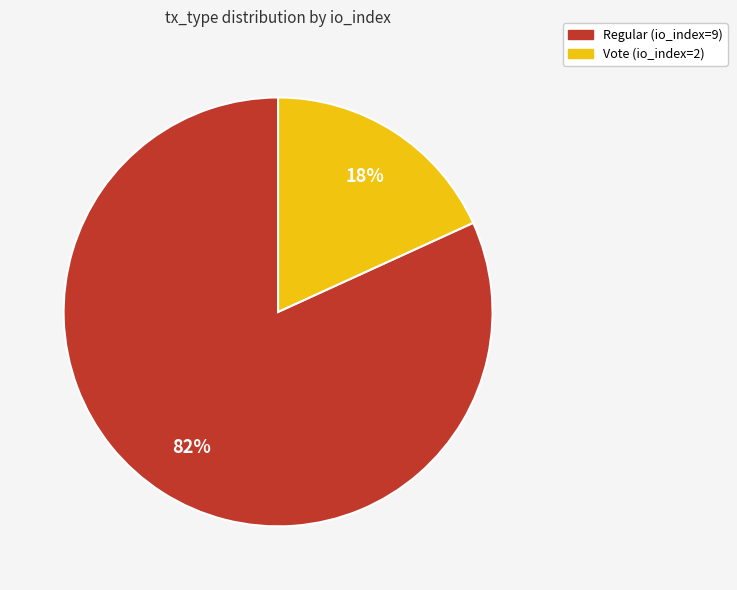

How many slices are in this pie chart?

2